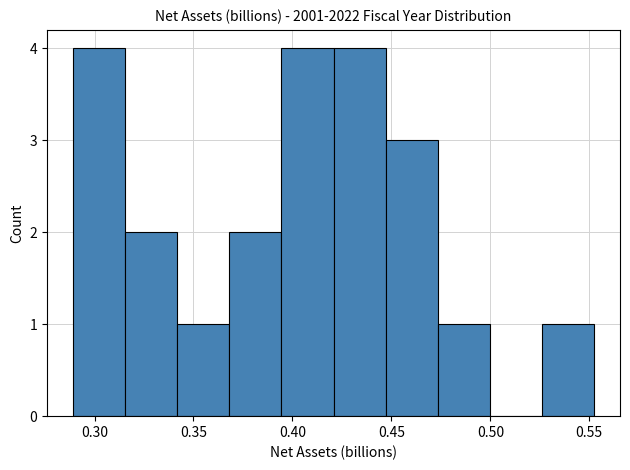

Reading left to right, list every bar in this chart as the range it spans on the x-axis followed by its height. Neither the bar edges nor the heights are printed on the chart, so give them approximately, as read against the axes.

0.290 to 0.315: 4
0.315 to 0.340: 2
0.340 to 0.370: 1
0.370 to 0.395: 2
0.395 to 0.420: 4
0.420 to 0.445: 4
0.445 to 0.475: 3
0.475 to 0.500: 1
0.500 to 0.525: 0
0.525 to 0.550: 1